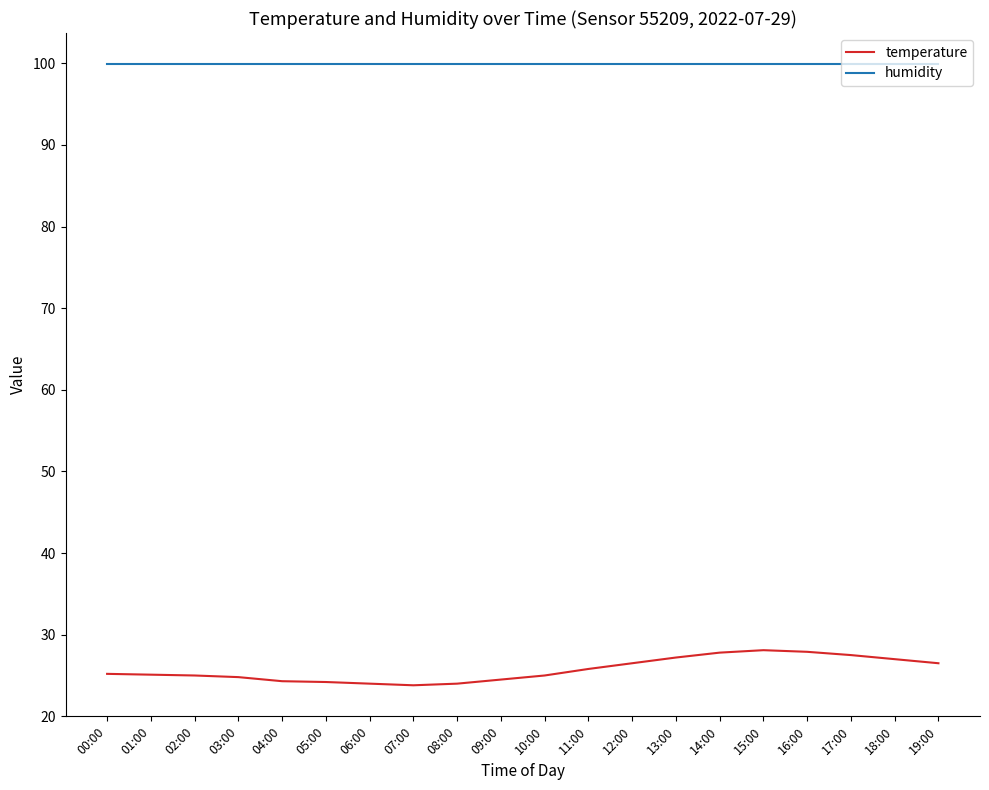

What is the maximum value shown in the chart?

99.9